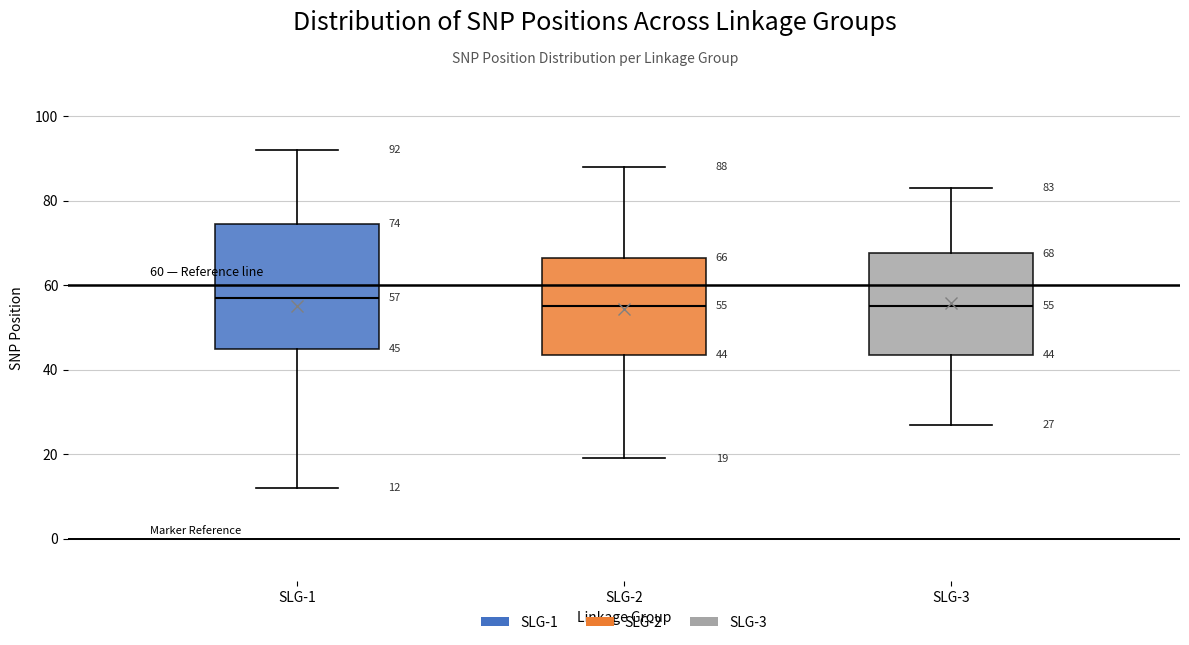

Comparing the boxes themselves (not the whiskers), which one is the tallest?

SLG-1